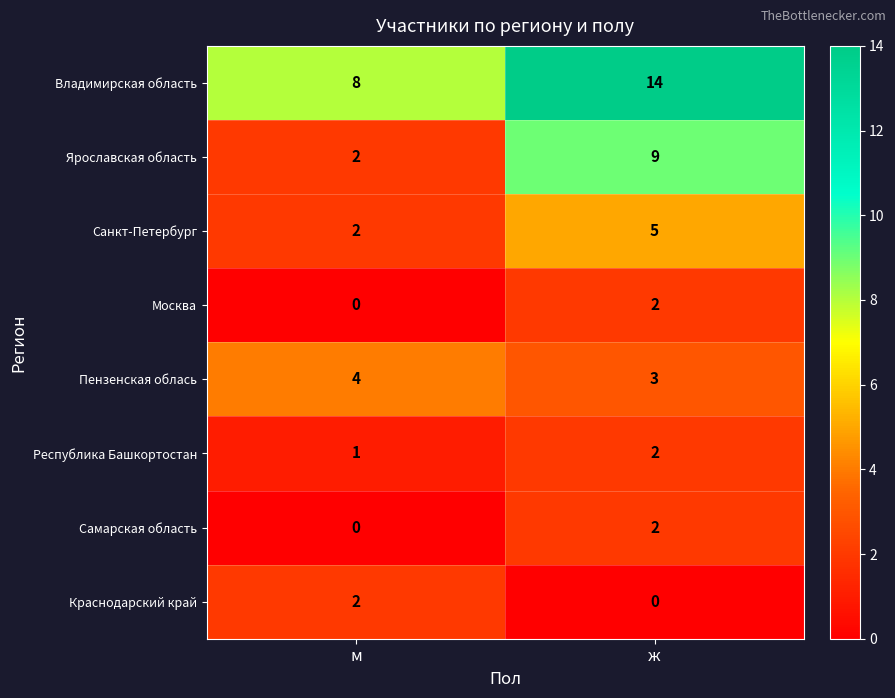

Is the value of Республика Башкортостан at м greater than the value of Краснодарский край at м?

No